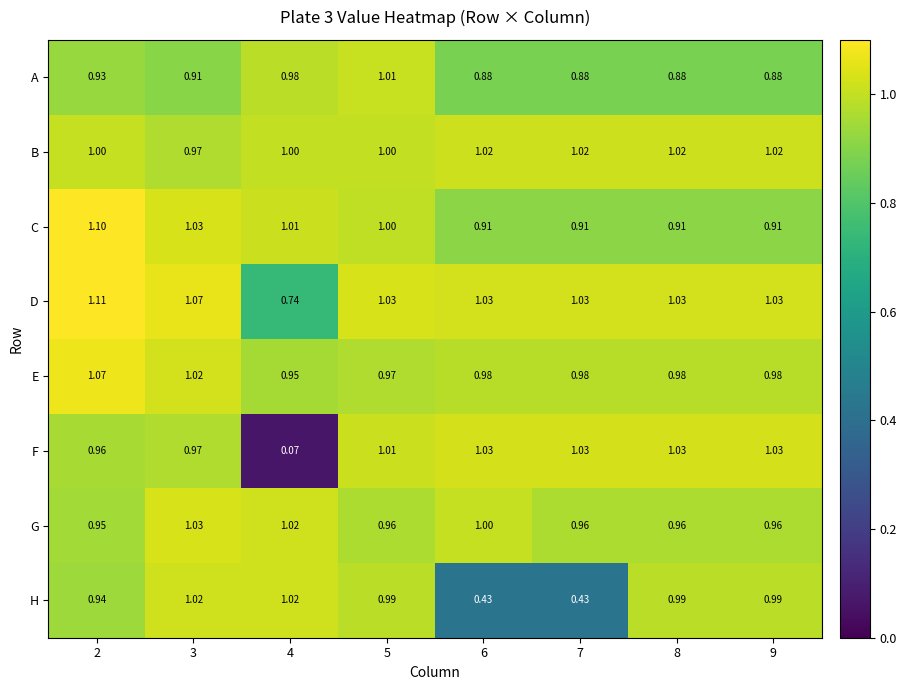

Rank the series at 2 from highest to lowest value.

D, C, E, B, F, G, H, A